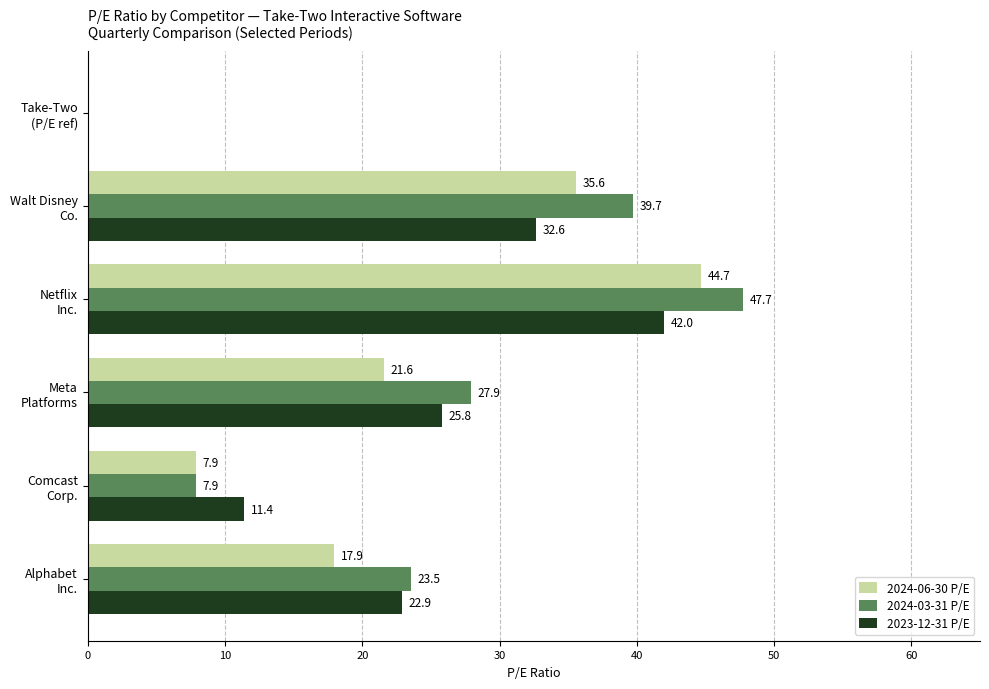

What is the greatest value displayed?

47.7